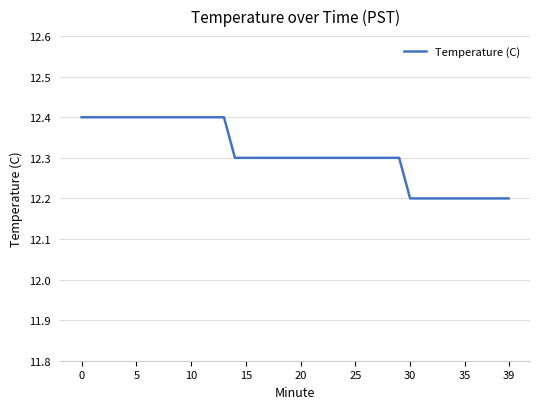

Reading left to right, transcribe all the data shown in this chart.

12.4	12.4	12.4	12.4	12.4	12.4	12.4	12.4	12.4	12.4	12.4	12.4	12.4	12.4	12.3	12.3	12.3	12.3	12.3	12.3	12.3	12.3	12.3	12.3	12.3	12.3	12.3	12.3	12.3	12.3	12.2	12.2	12.2	12.2	12.2	12.2	12.2	12.2	12.2	12.2